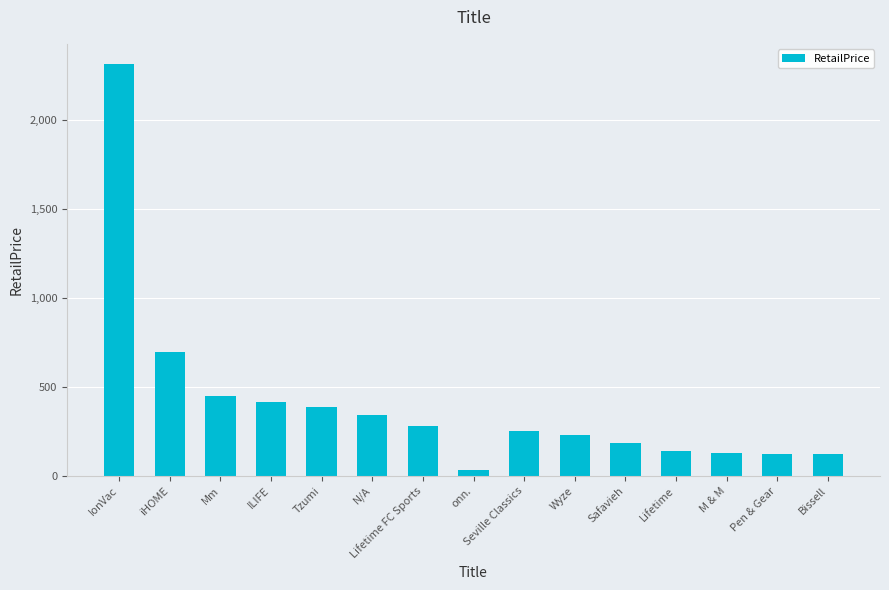

The chart shows a value of 81.7 at Lifetime FC Sports. True or false?

False